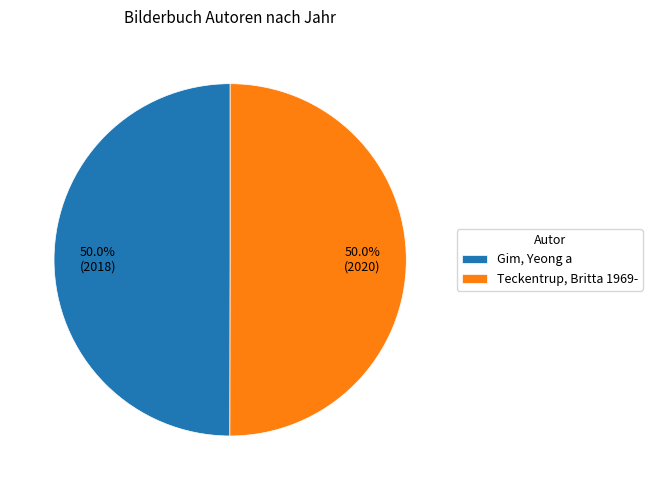

To the nearest percent, what is the average slice percentage?

50%